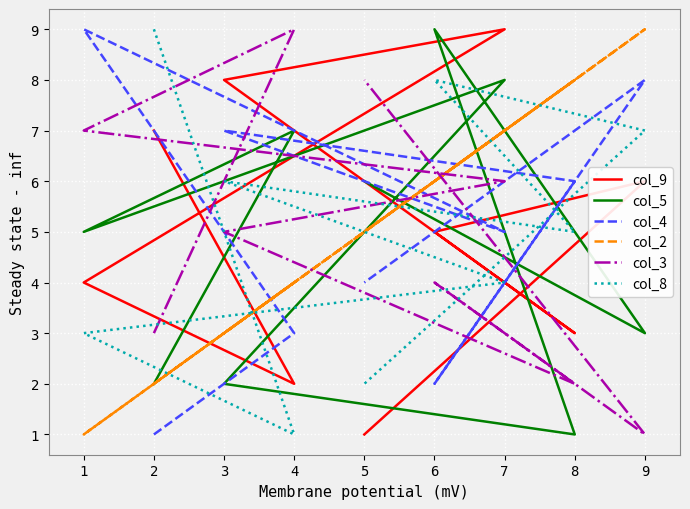

List the labels in order of col_9 value, smallest first.

5, 4, 8, 1, 6, 9, 2, 3, 7